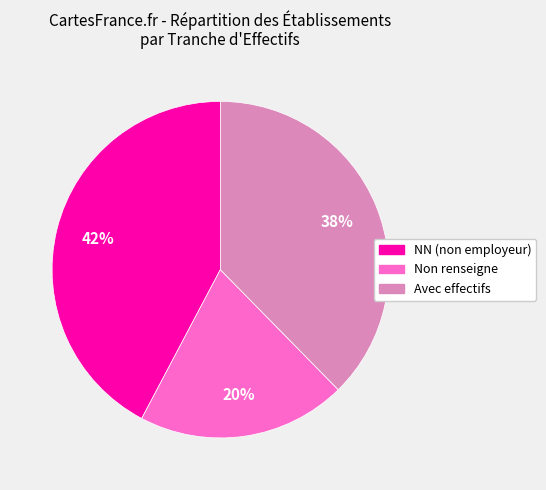

To the nearest percent, what is the difference between the largest and smallest slice percentages?

22%